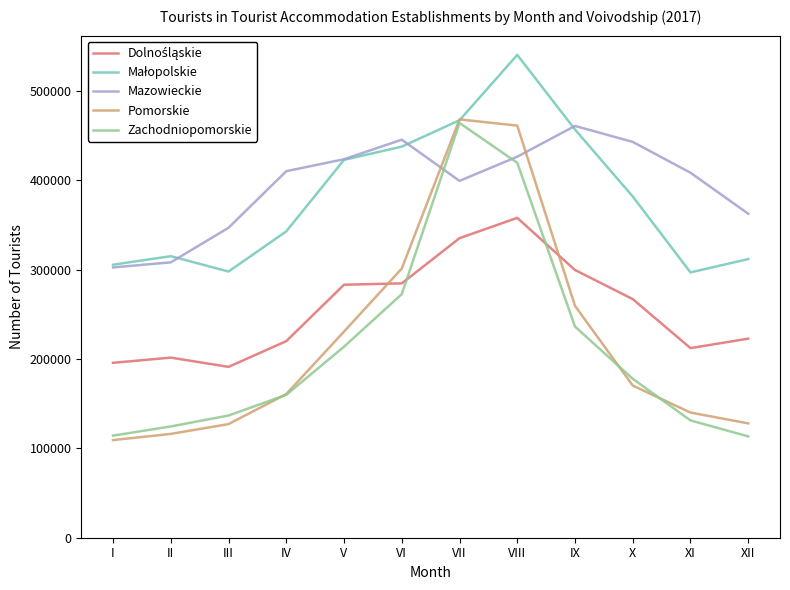

Between VI and VII, which series saw the biggest shift?

Zachodniopomorskie